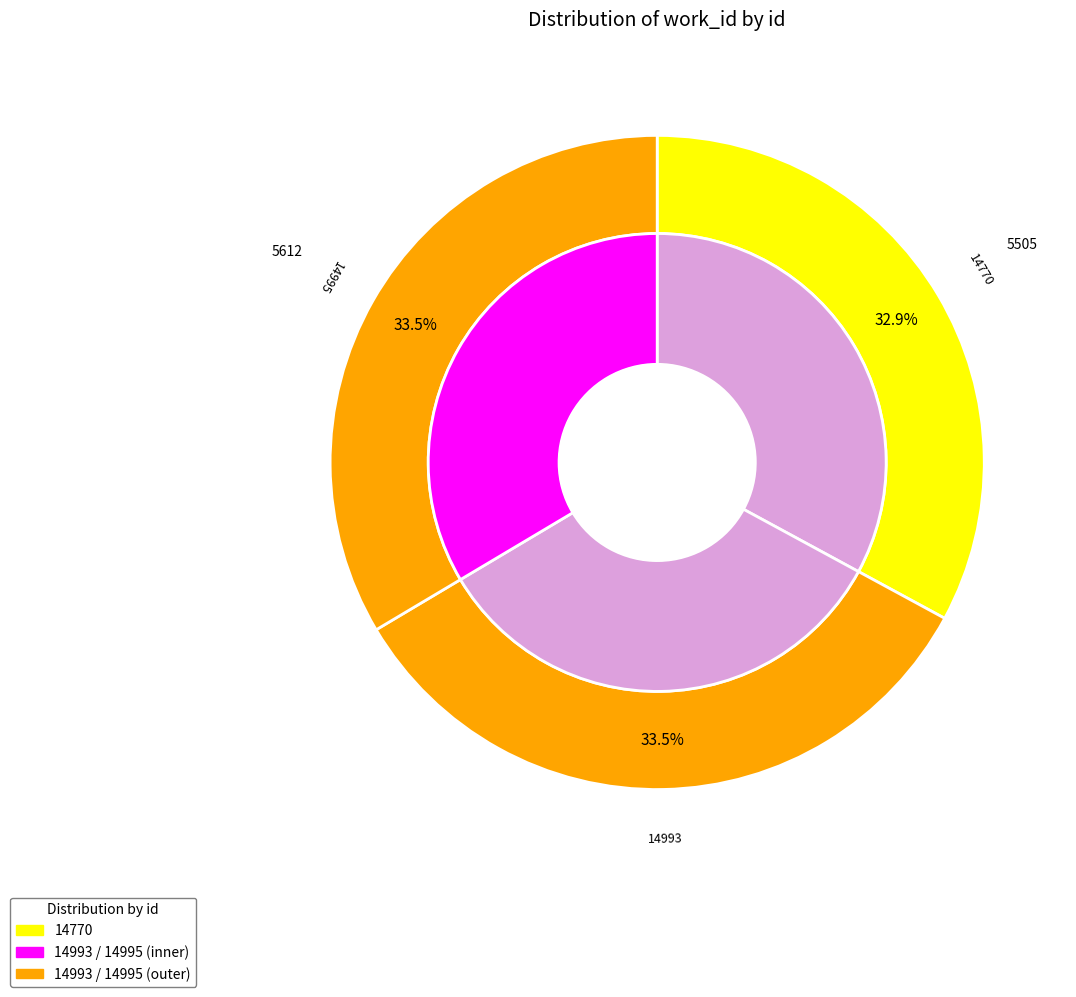

The 14770 slice represents 33% of the pie. True or false?

True